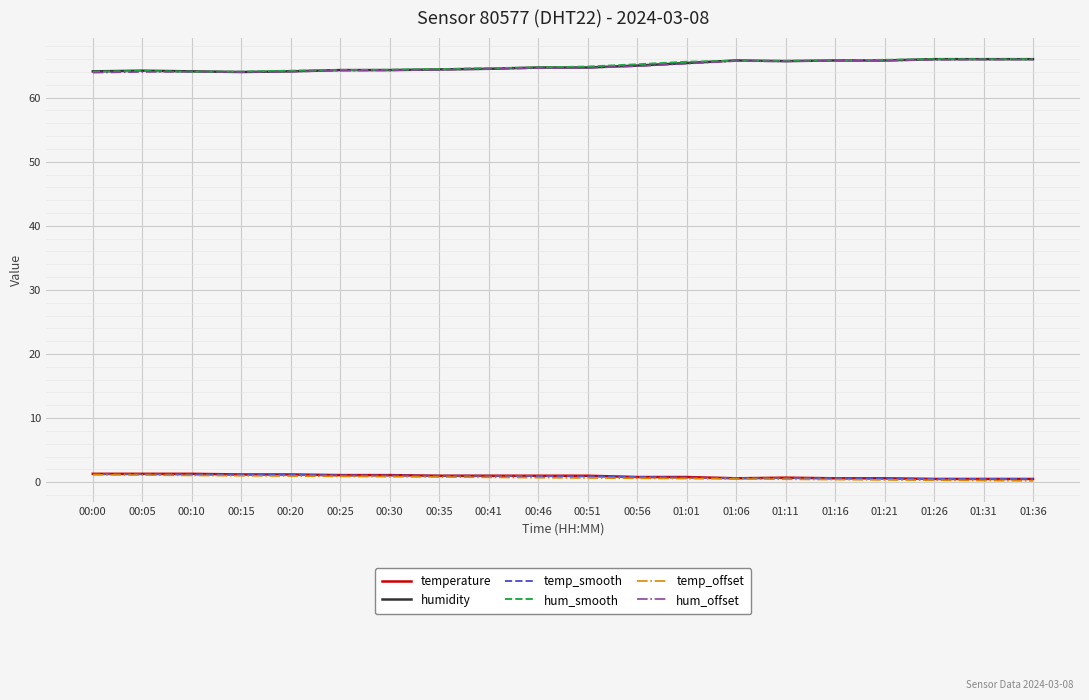

Is the value of temp_offset at 00:20 greater than the value of hum_offset at 00:35?

No